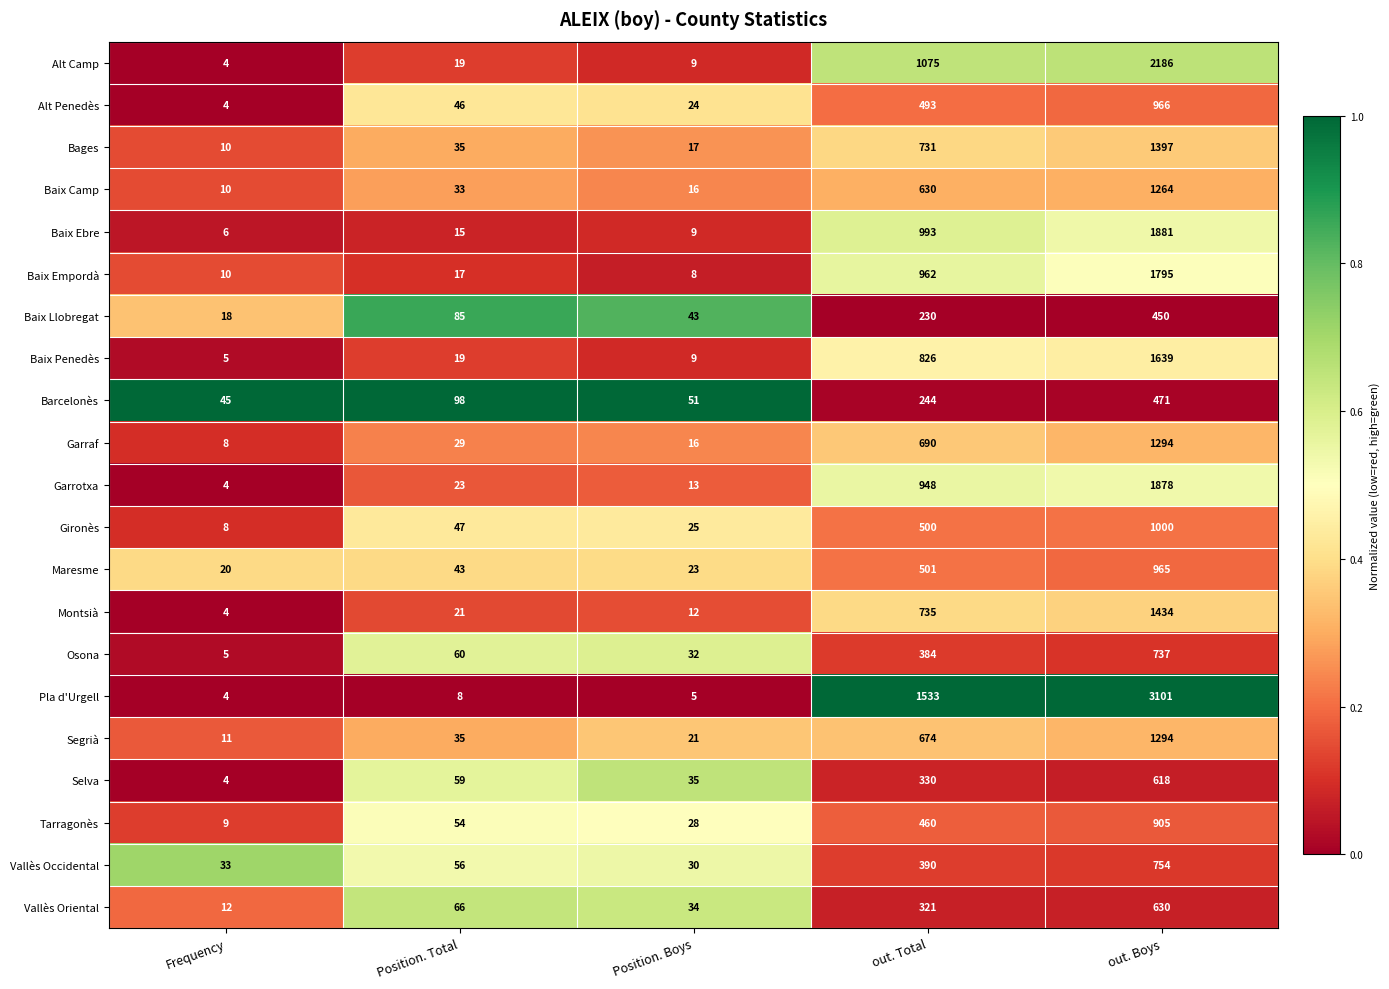

Count the number of categories in the chart.

5